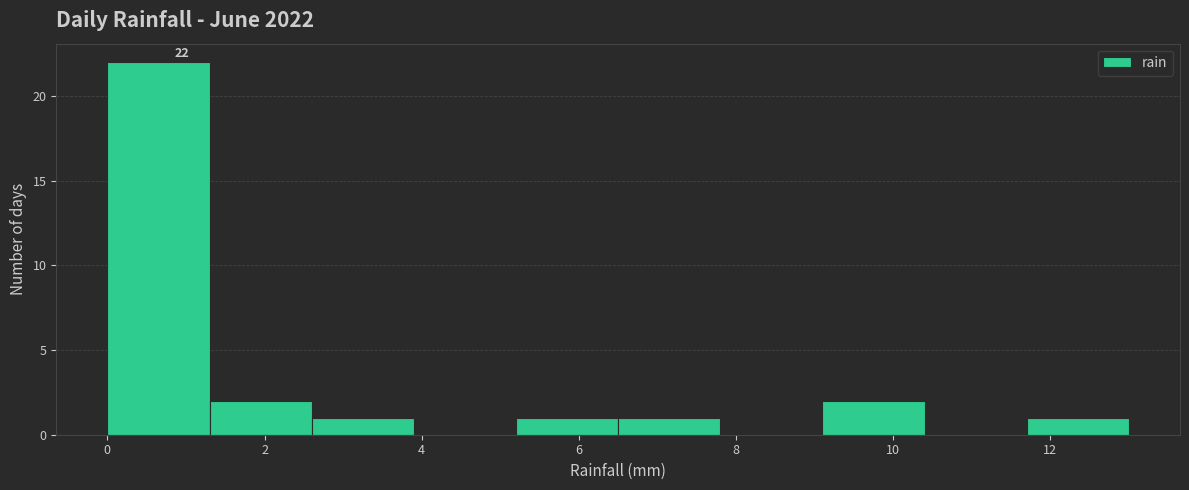

Over which range of the x-axis is the bar tallest?

0.0 to 1.3